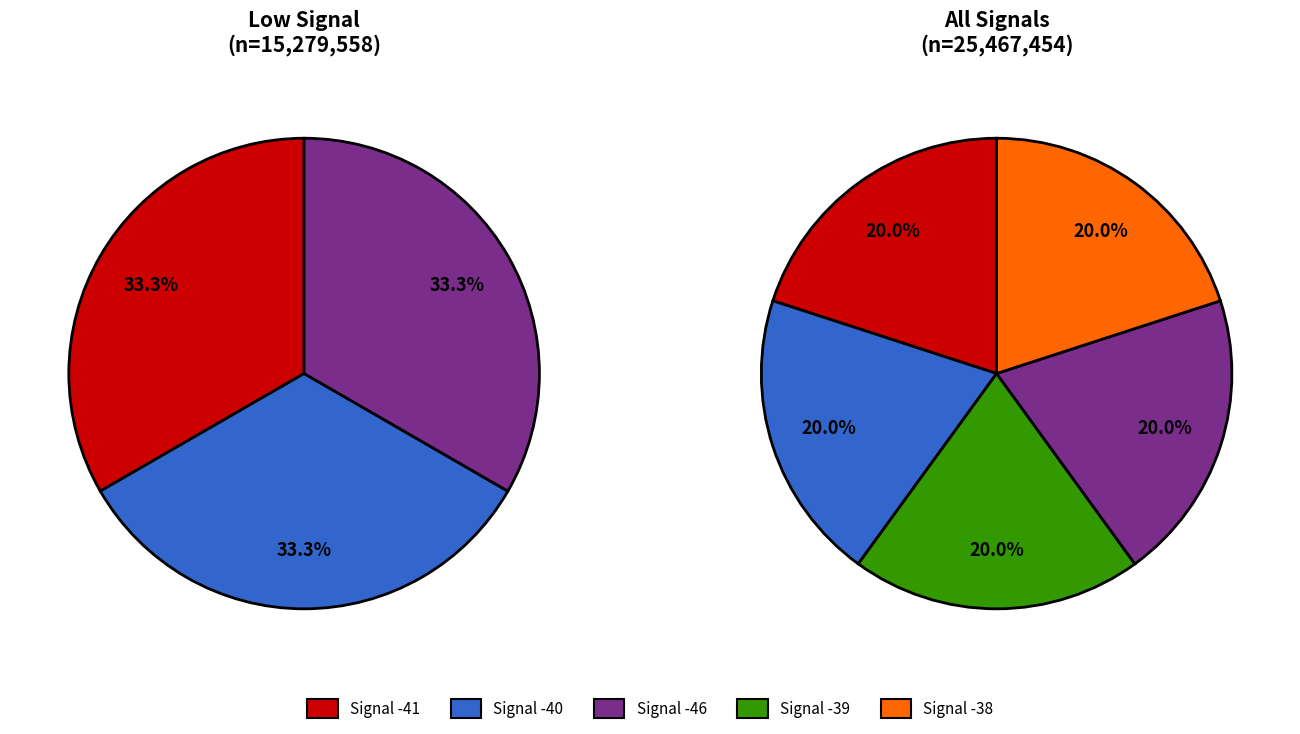

Rank the categories by value from lowest to highest.

Signal -41, Signal -38, Signal -46, Signal -40, Signal -39